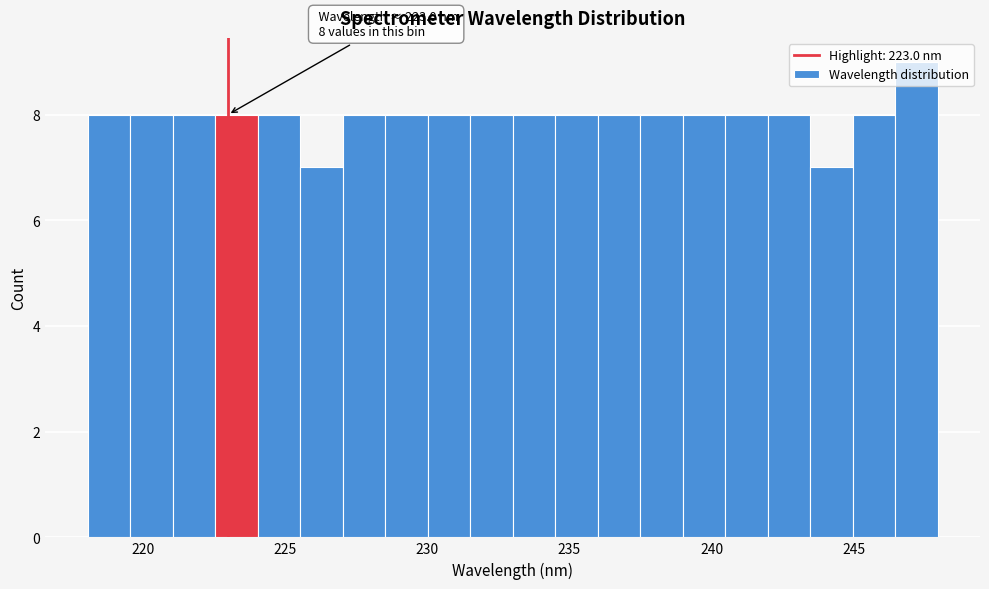

Around what value on the x-axis is the tallest bar? Give the approximate position of its centre, as read against the axis.

247.0